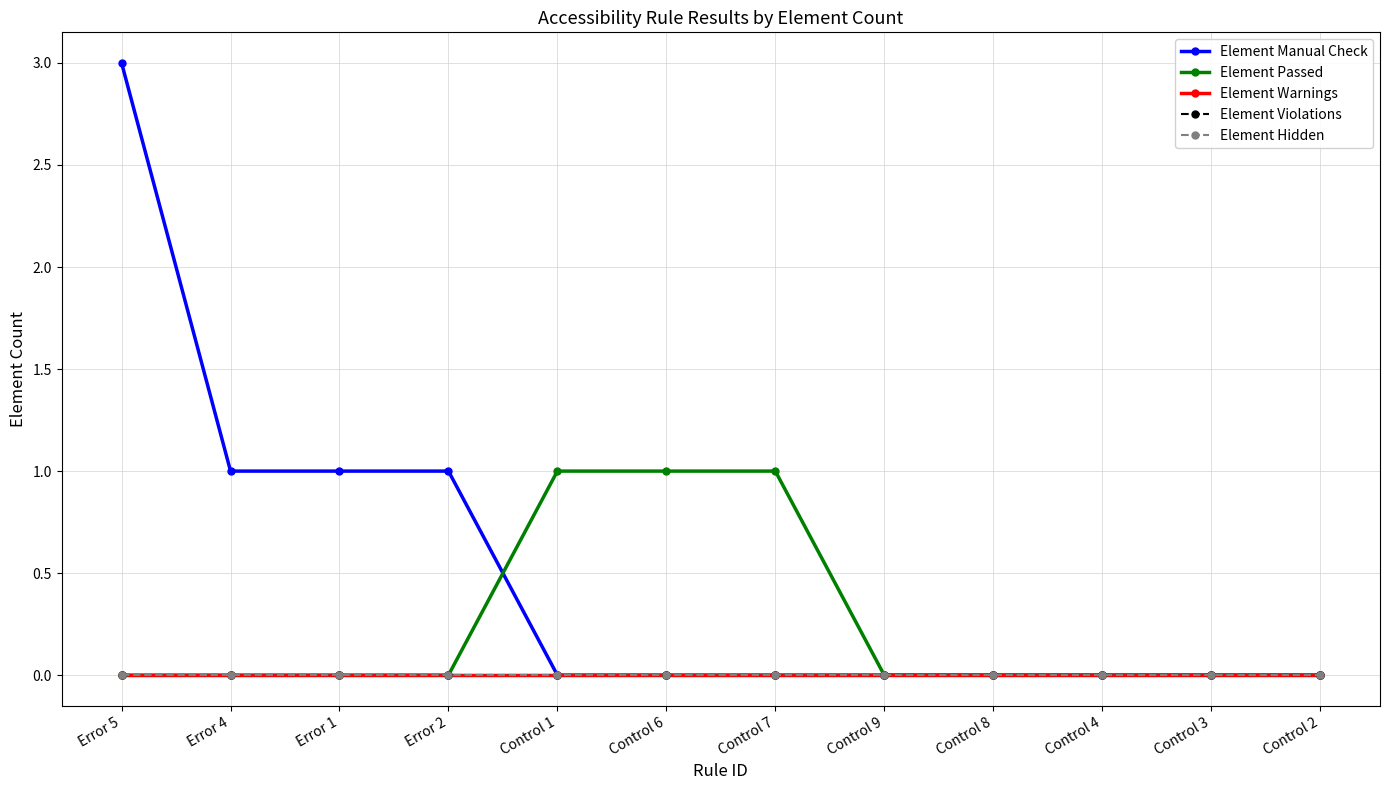

Which series has the widest spread of values?

Element Manual Check